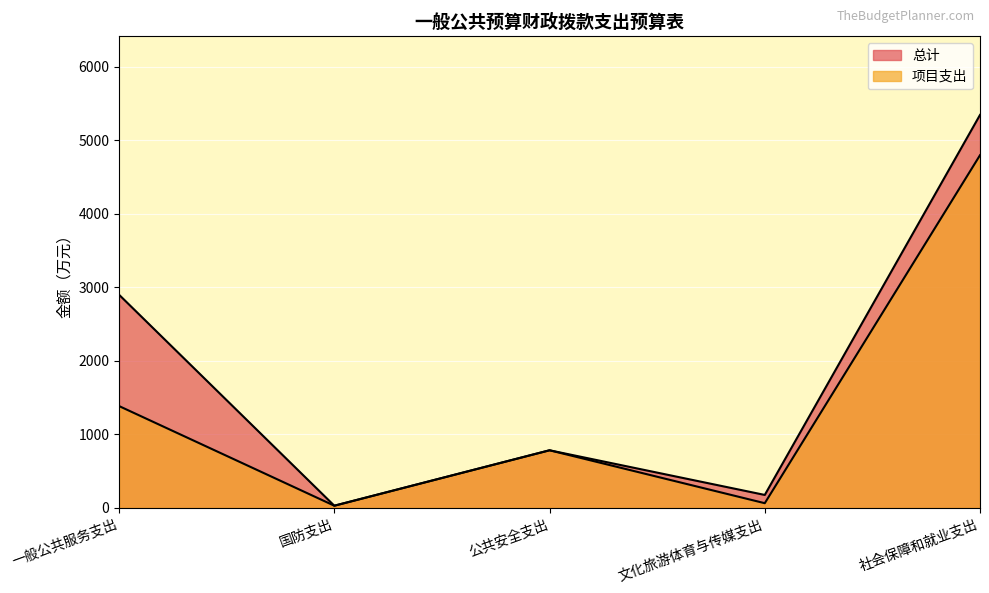

Where is the first local maximum for 项目支出?

公共安全支出